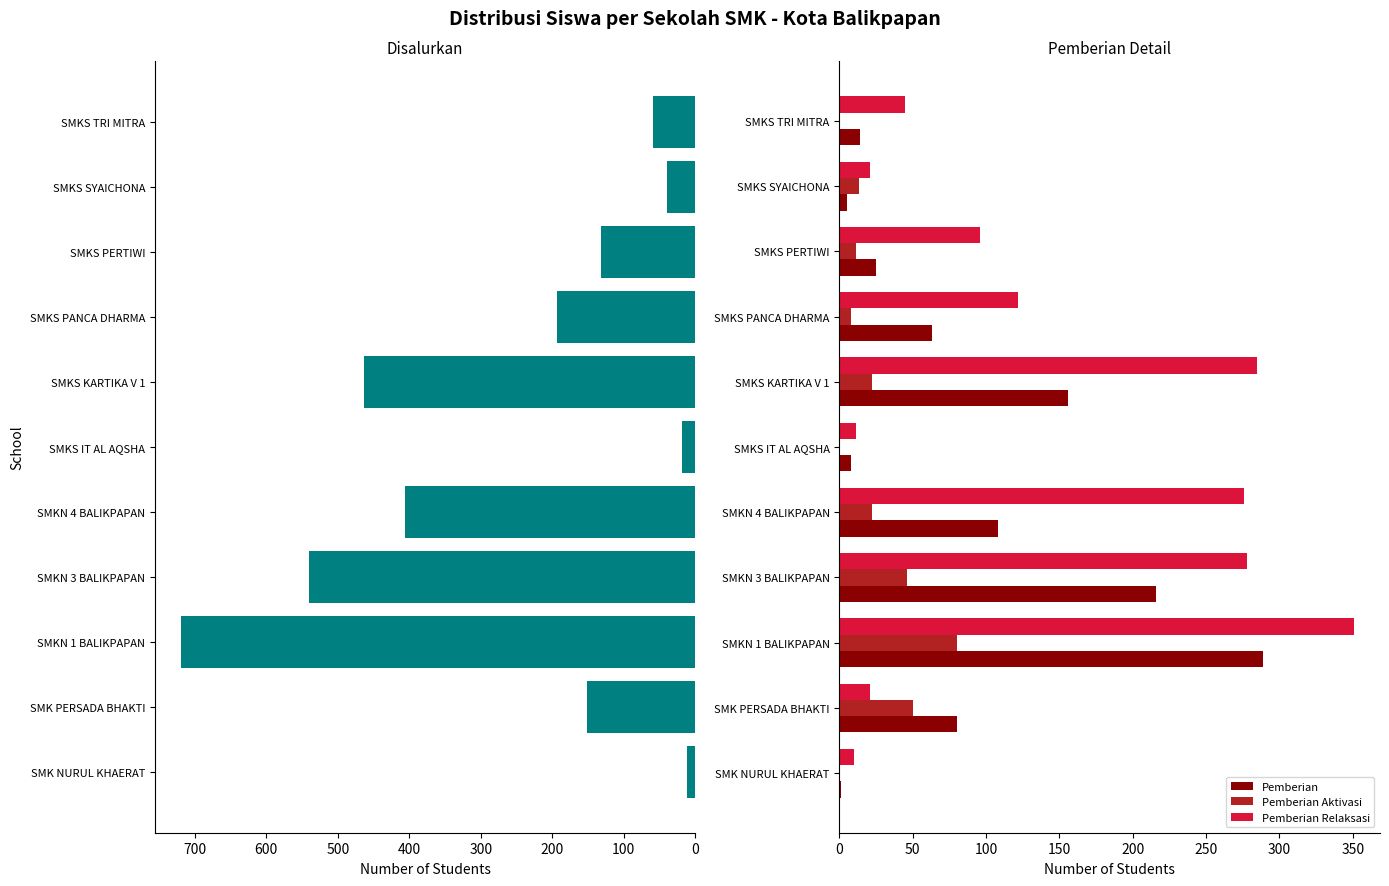

Where is Pemberian Relaksasi nearest to the value 180?

SMKS PANCA DHARMA